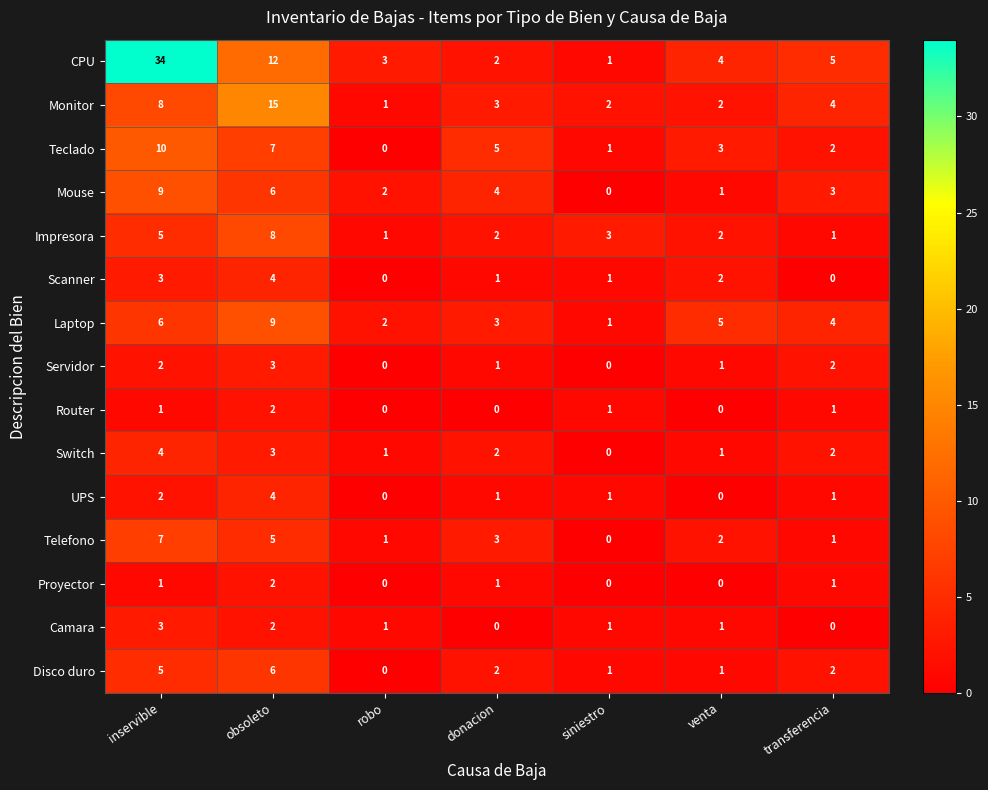

Which series has the largest total across all categories?

CPU